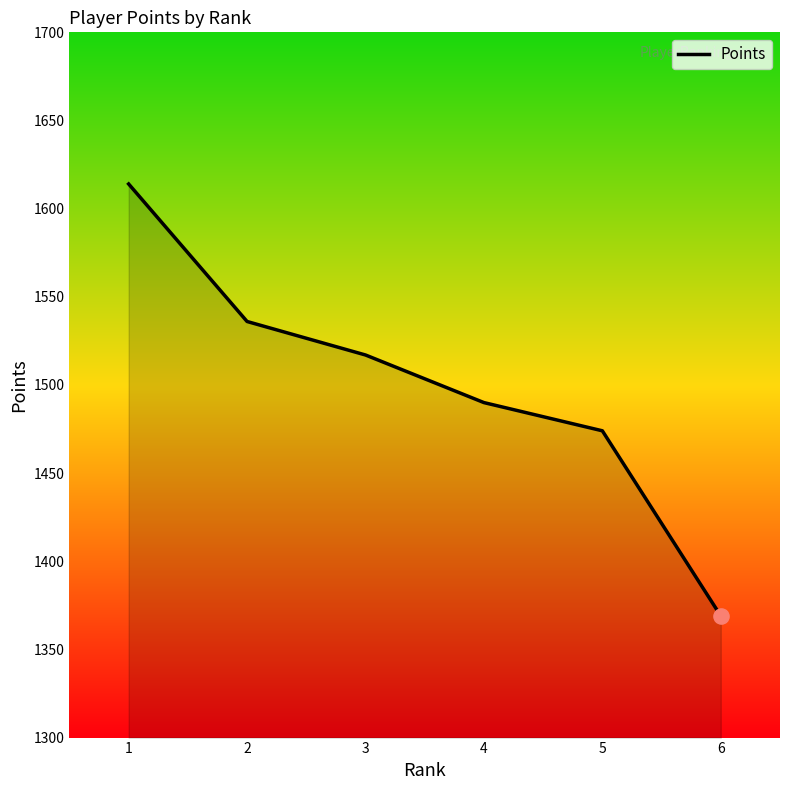

What is the ratio of the value at 6 to the value at 3?

0.9